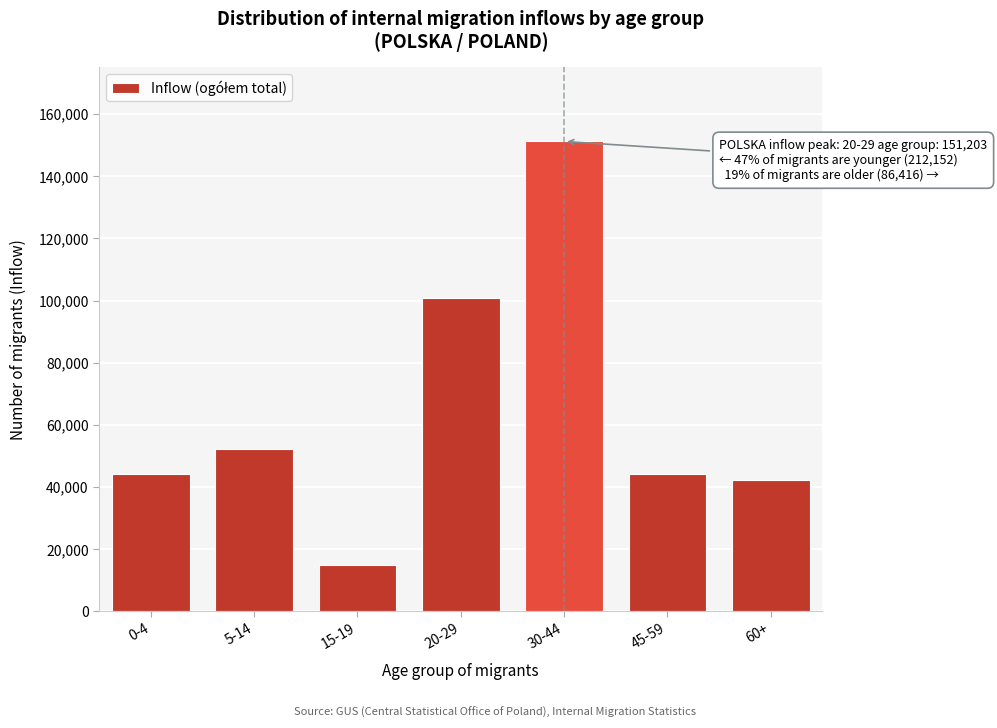

What is the greatest value displayed?

151203